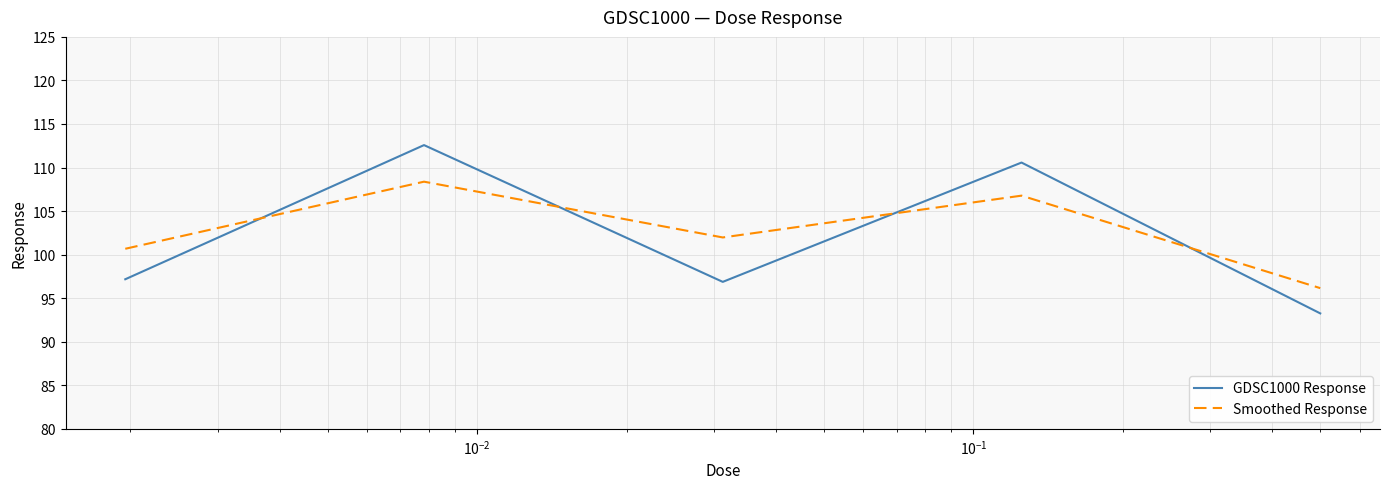

What are all the series names shown in the legend?

GDSC1000 Response, Smoothed Response